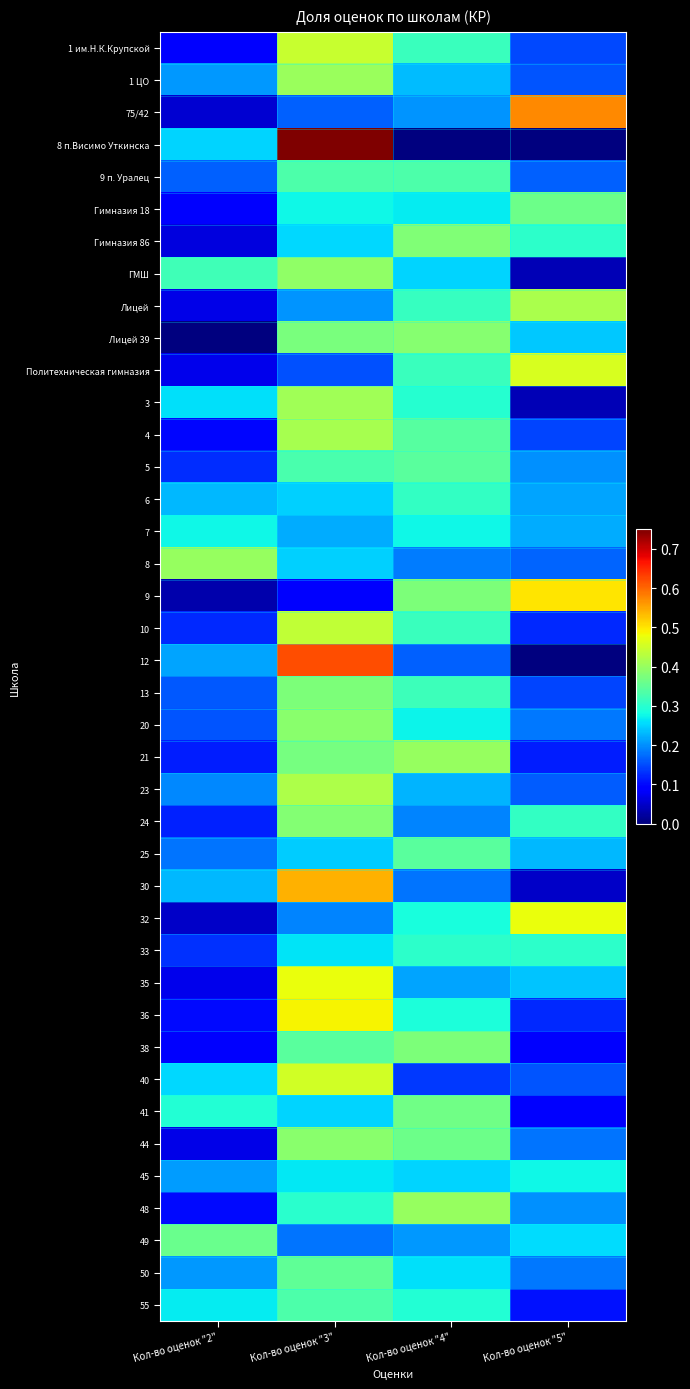

What is the spread (max minus min) of values at Кол-во оценок "5"?

0.6